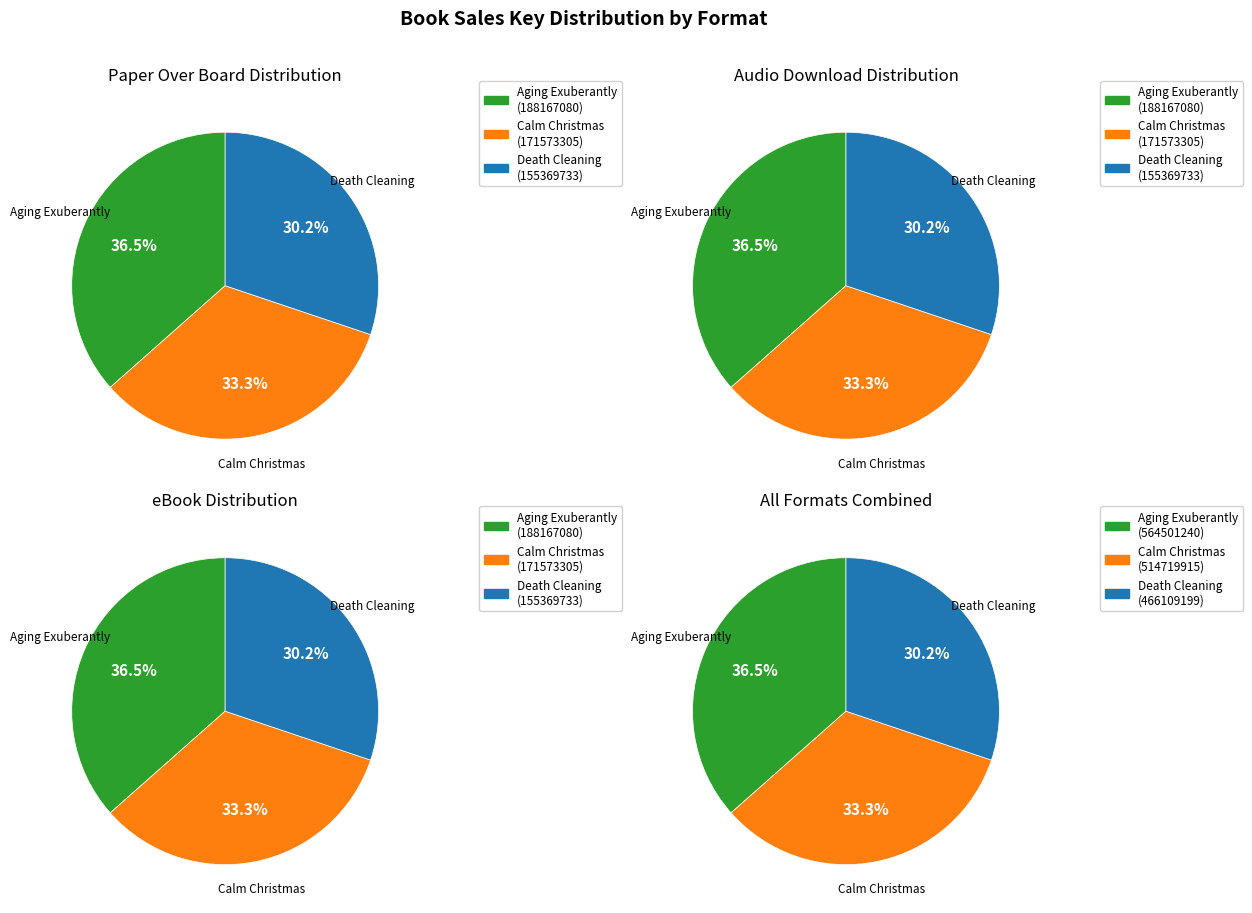

How many slices are in this pie chart?

3